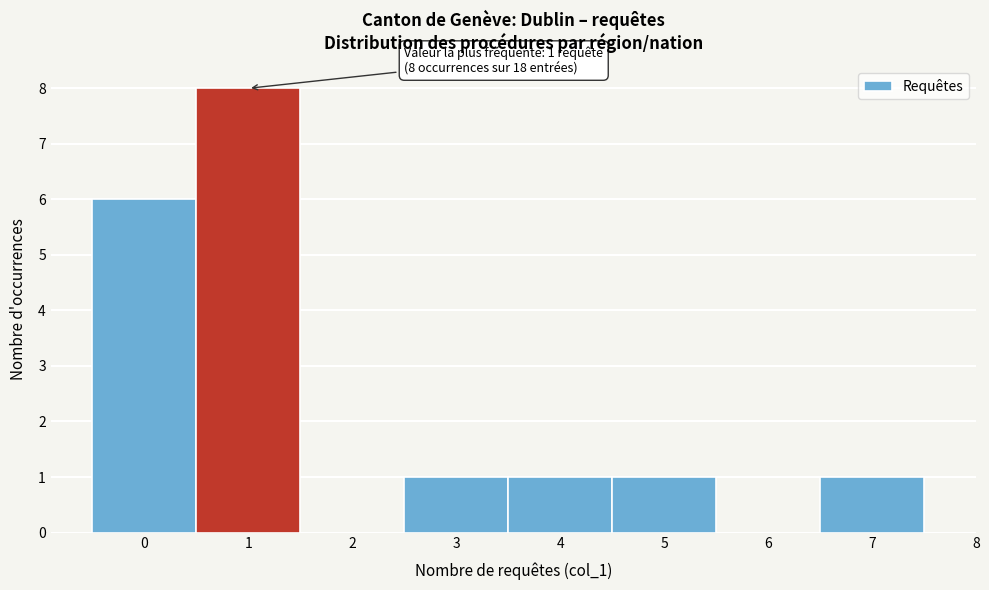

Which range on the x-axis has the tallest bar?

0.5 to 1.5